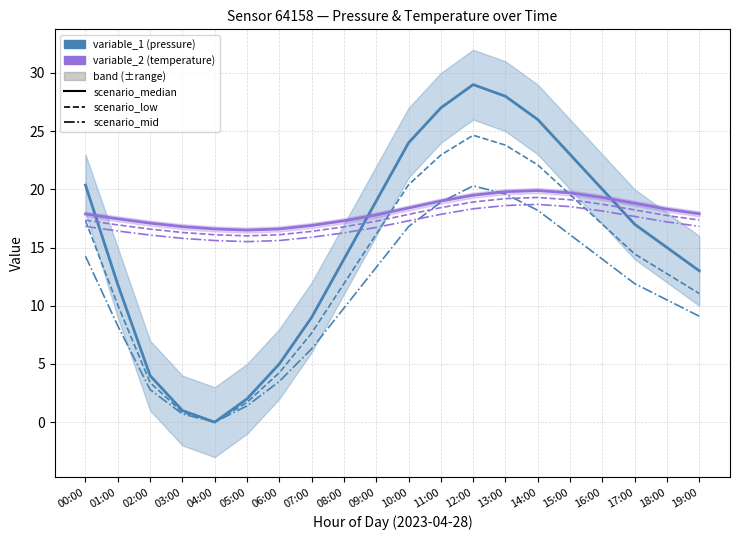

What is the total value across all series at 04:00?

48.3